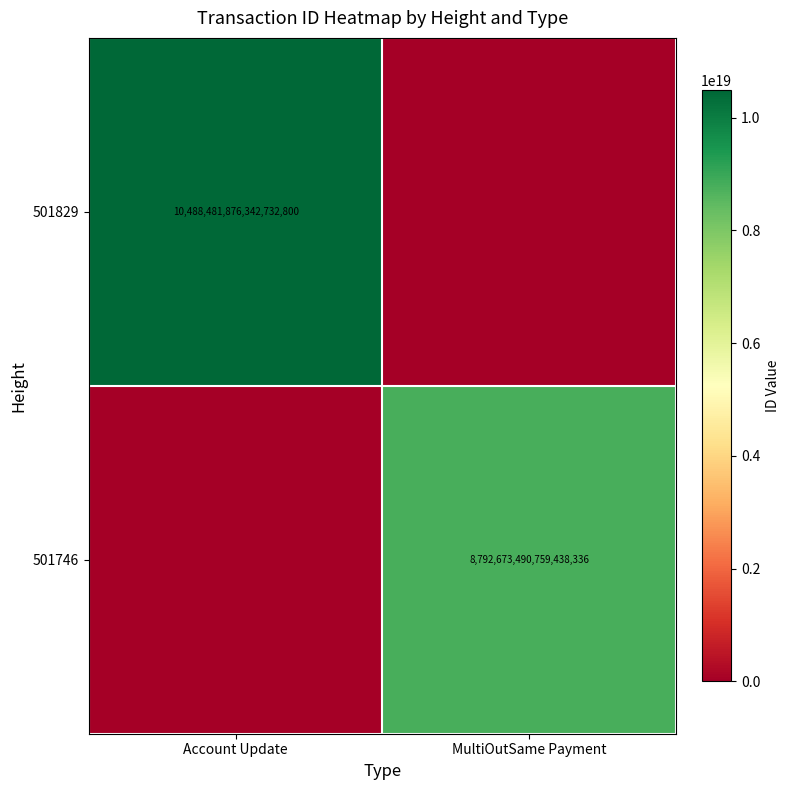

Is it true that 501746 equals 8792673490759438336 at MultiOutSame Payment?

True